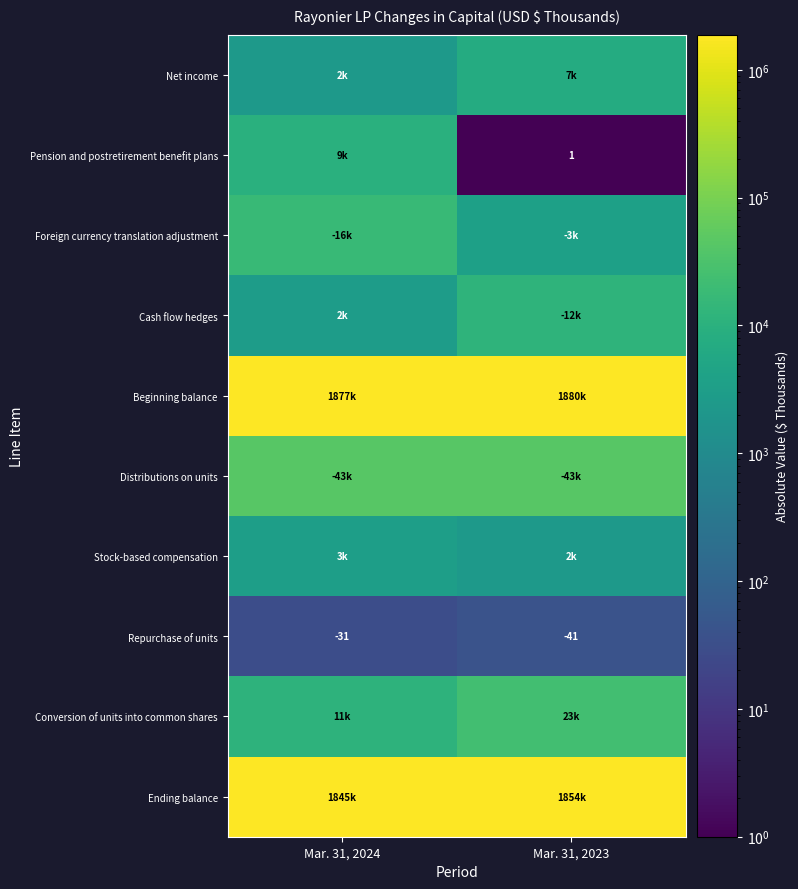

What is the average value of the Repurchase of units series?

-36